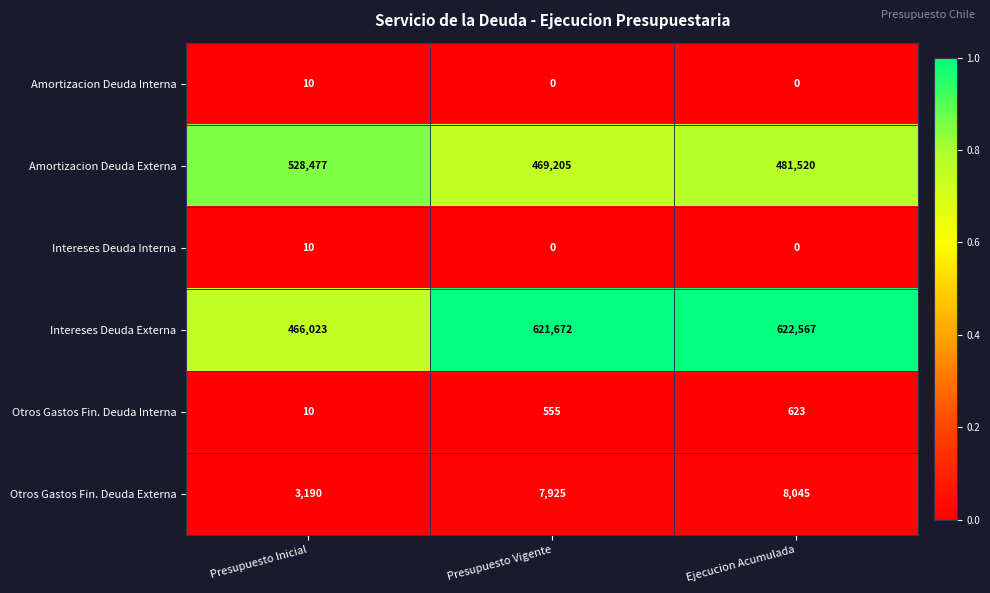

List the labels in order of Amortizacion Deuda Externa value, smallest first.

Presupuesto Vigente, Ejecucion Acumulada, Presupuesto Inicial